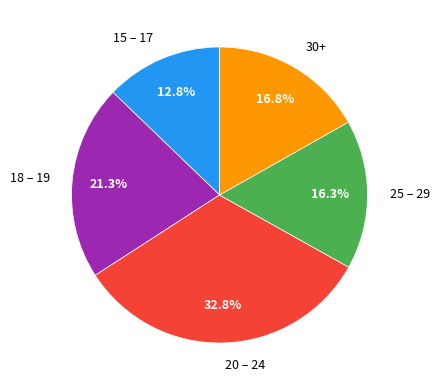

Is there a majority slice in this chart?

No